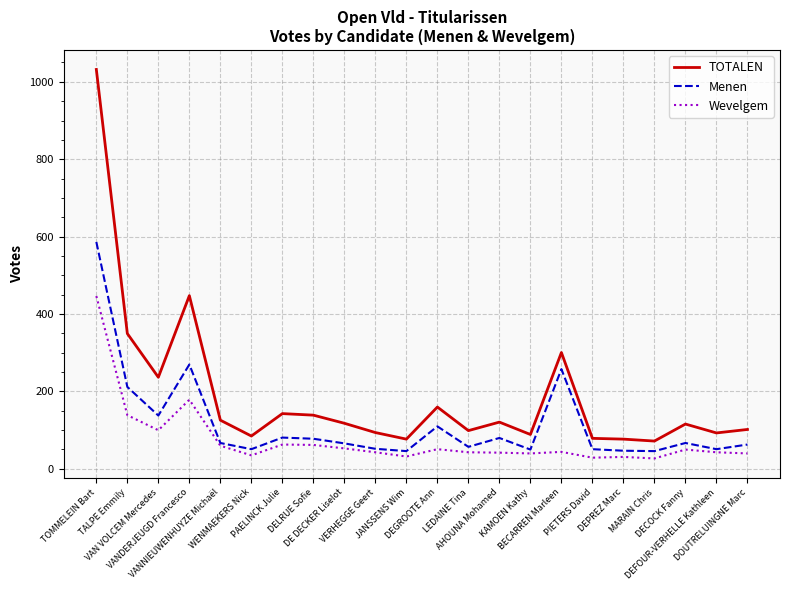

At how many categories does at least one series exceed 541?

1